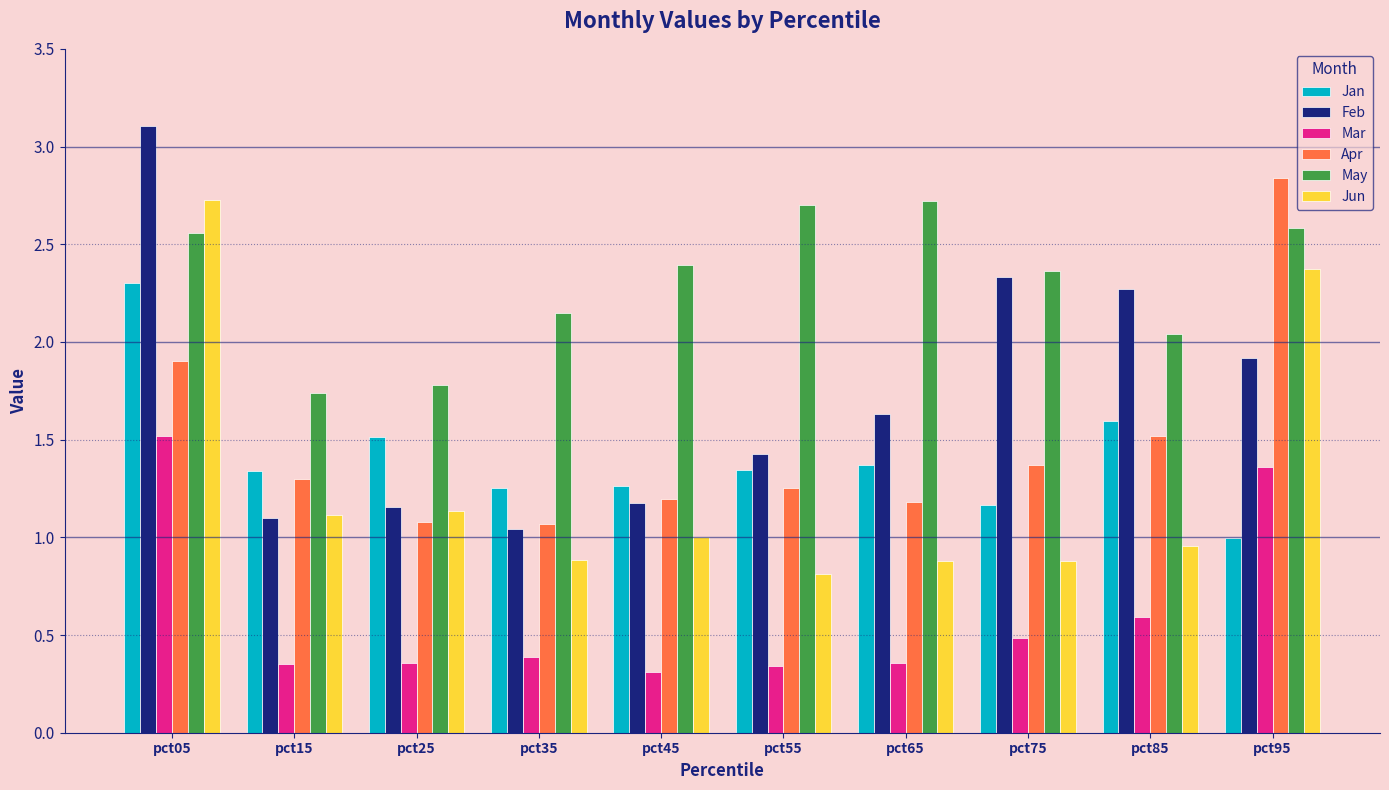

Rank the series at pct65 from lowest to highest value.

Mar, Jun, Apr, Jan, Feb, May